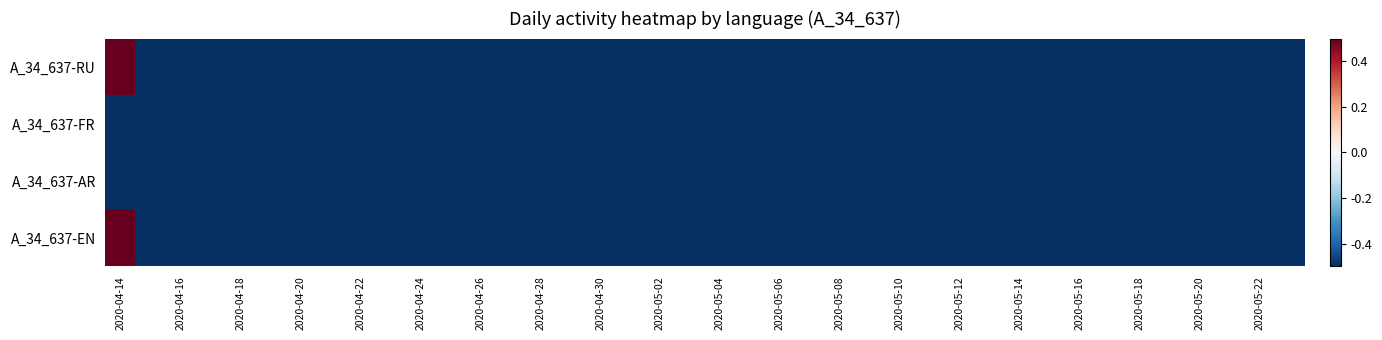

What is the greatest value displayed?

0.5